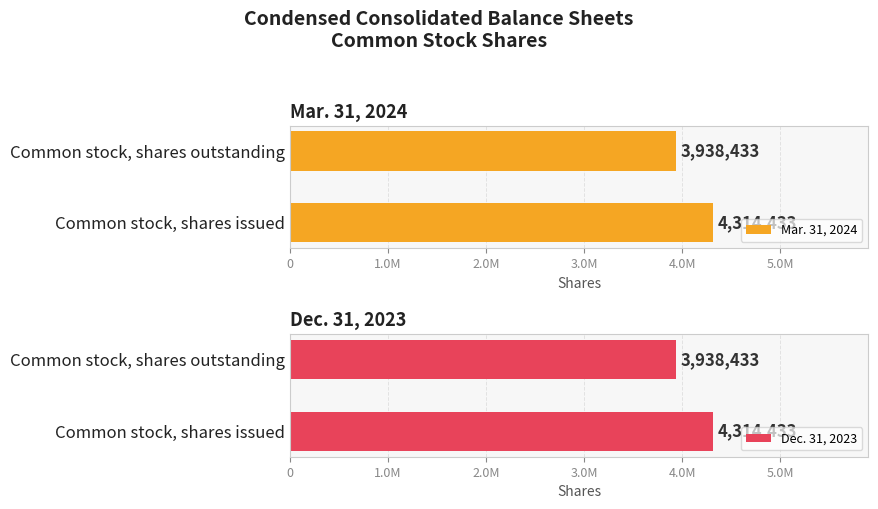

How many bars are there in total?

4